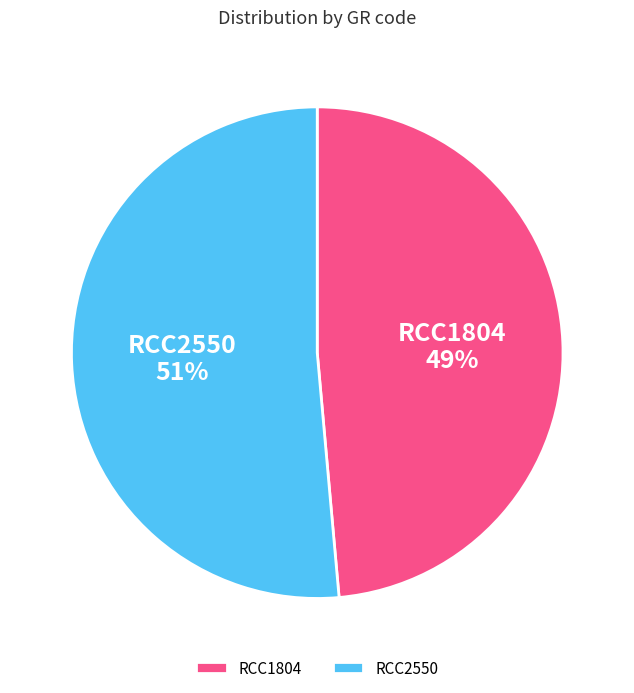

To the nearest percent, what is the combined percentage of RCC2550 and RCC1804?

100%